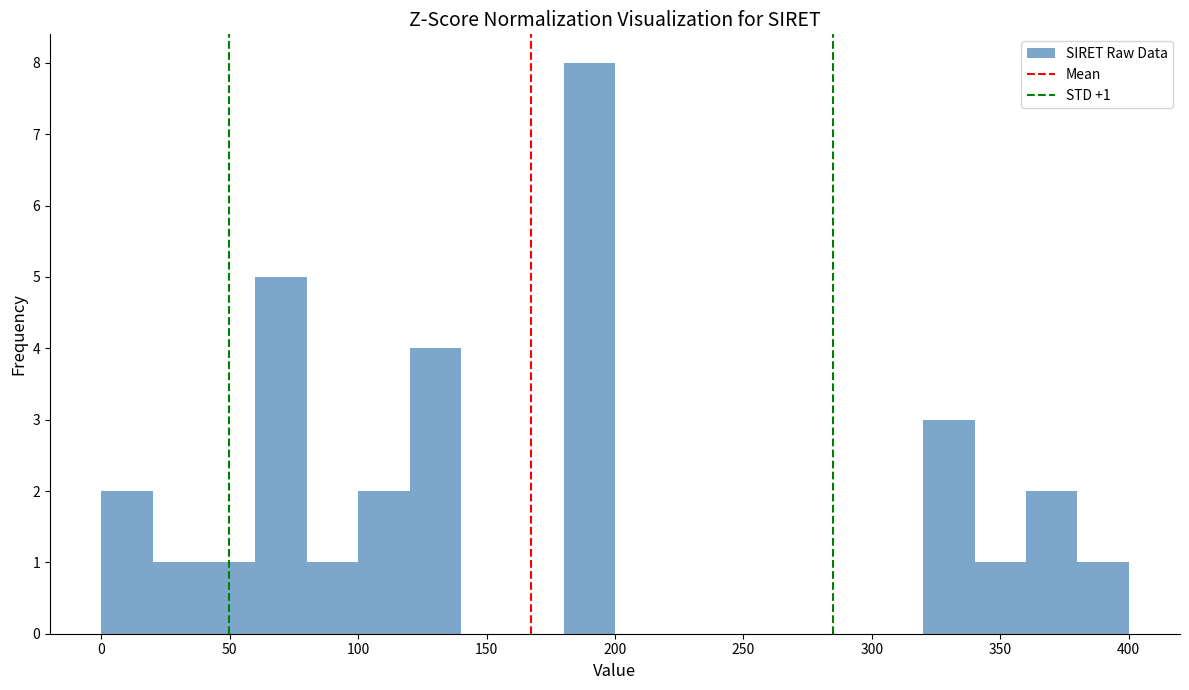

Over which range of the x-axis is the bar tallest?

180 to 200